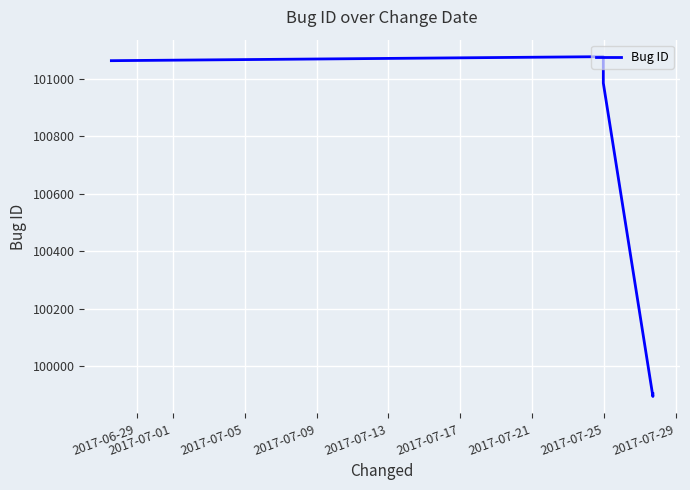

What is the difference between the second highest and minimum values?

1169